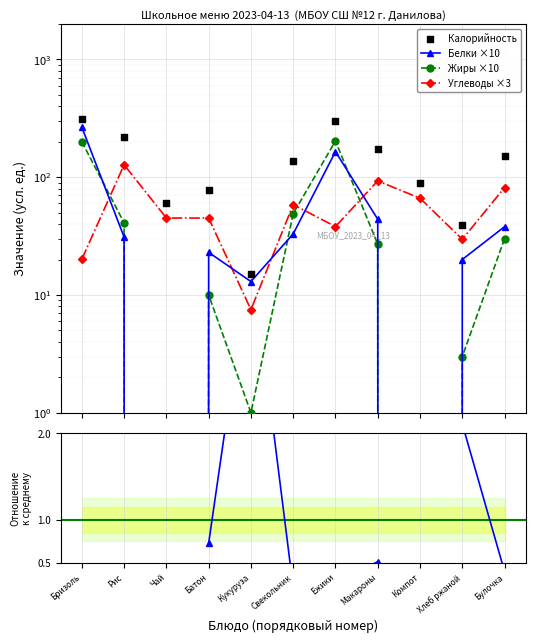

At which category is the sum across all series the highest?

Бризоль